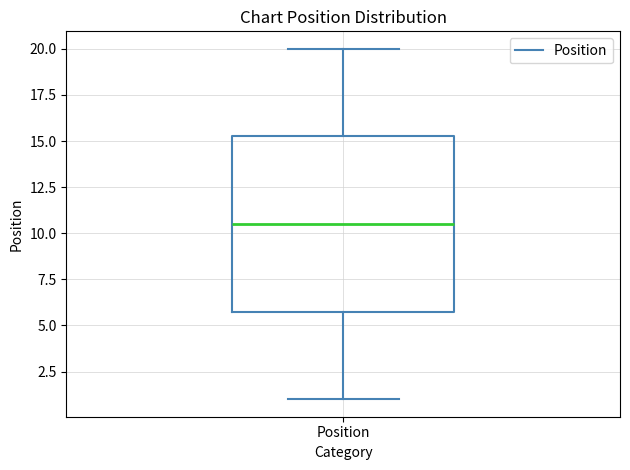

Where is the lower edge of the box for Position on the y-axis? The values are not printed on the chart, so give them approximately, as read against the axis.

6.0